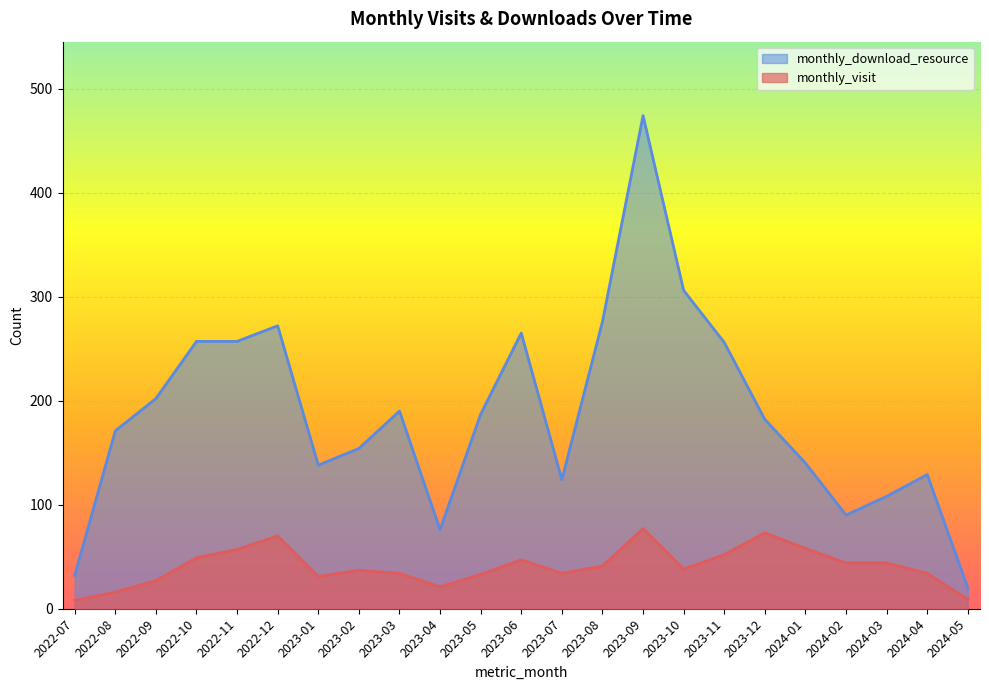

Which has a higher value, 2023-01 or 2022-12?

2022-12